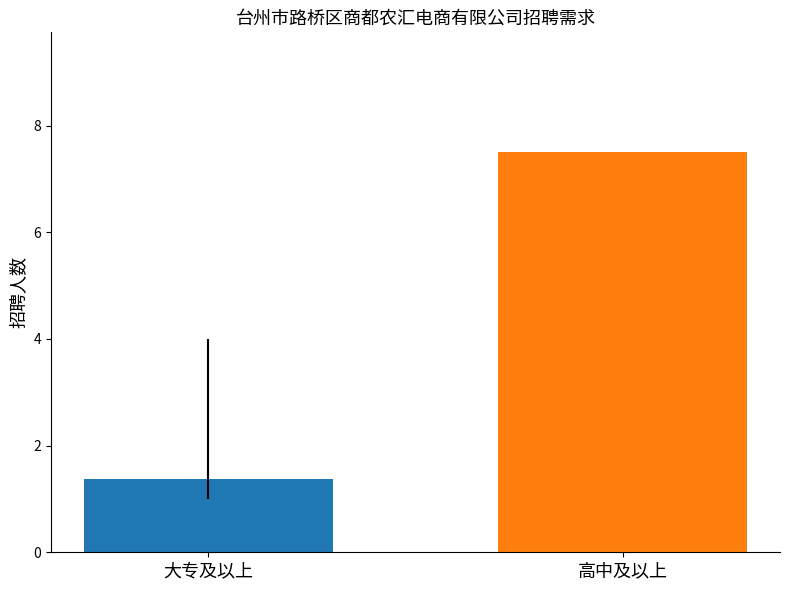

What is the smallest value displayed?

1.4